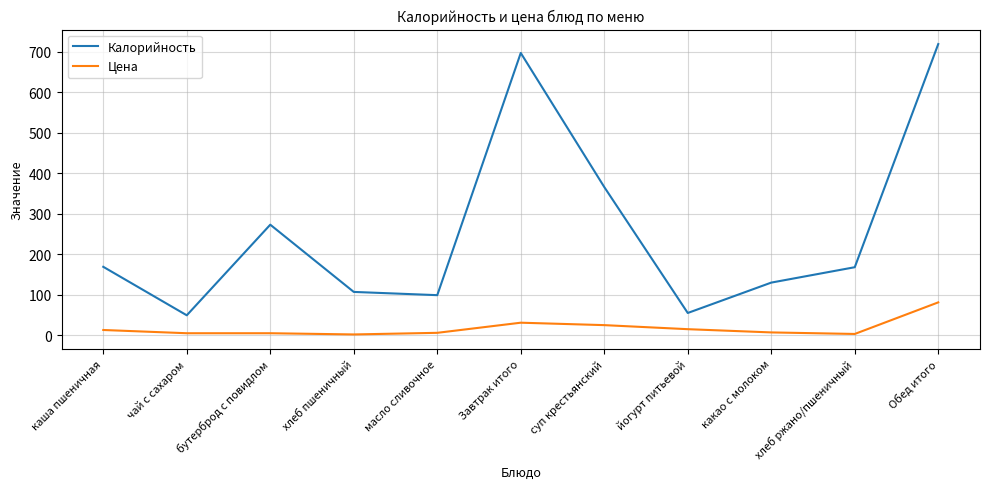

Which series has the largest total across all categories?

Калорийность